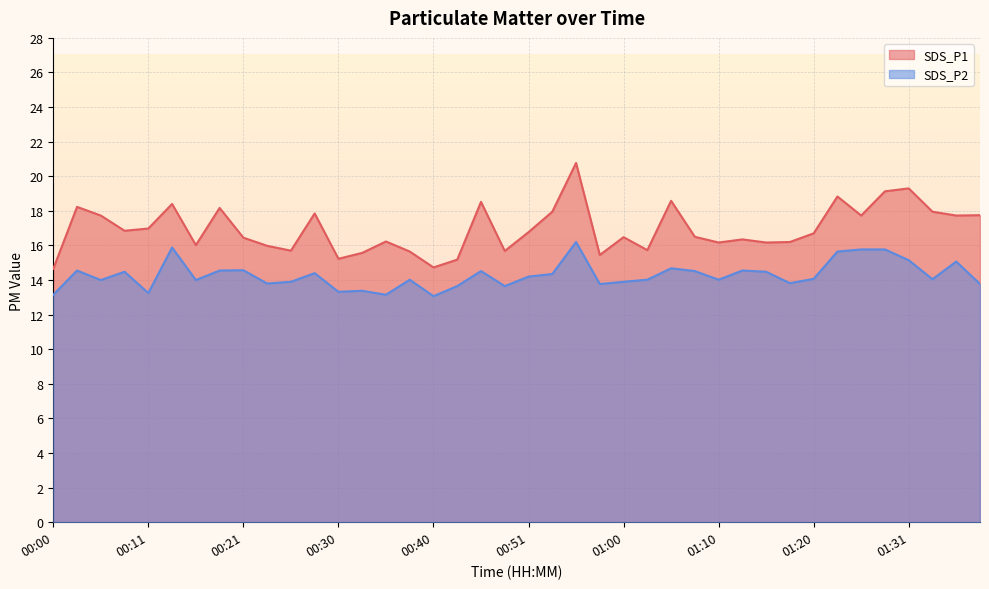

What is the sum of all SDS_P2 values?

571.1